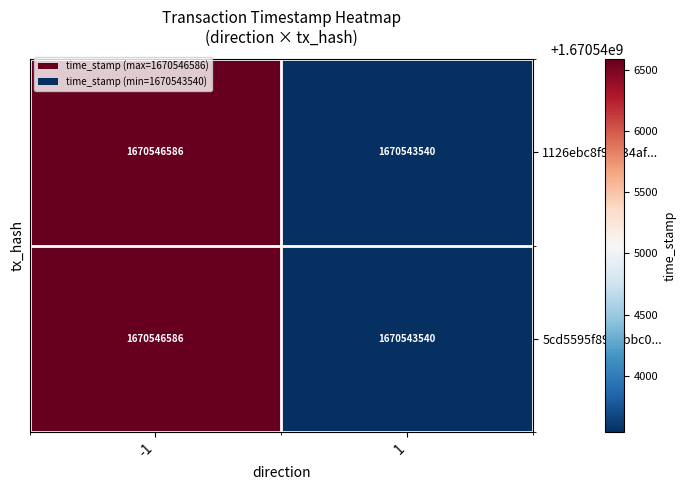

Reading left to right, extract all data points from this chart.

1126ebc8f9a834af...: 1670546586	1670543540
5cd5595f8975bbc0...: 1670546586	1670543540